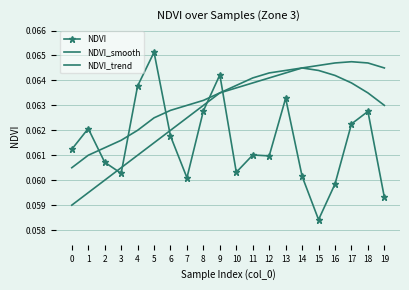

Is the value of NDVI_smooth at 17 greater than the value of NDVI_trend at 11?

Yes